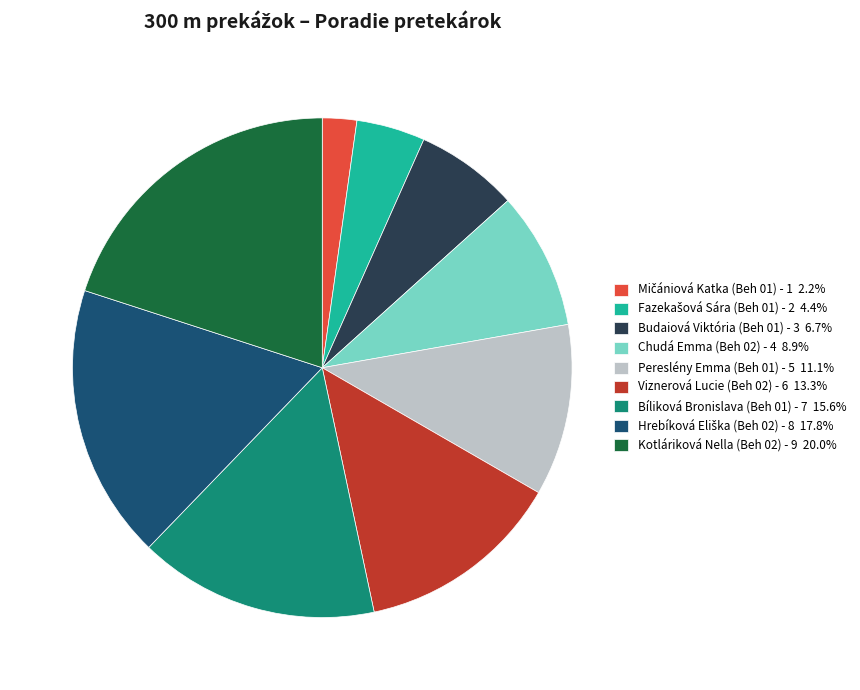

Is there any slice that represents more than half of the pie?

No